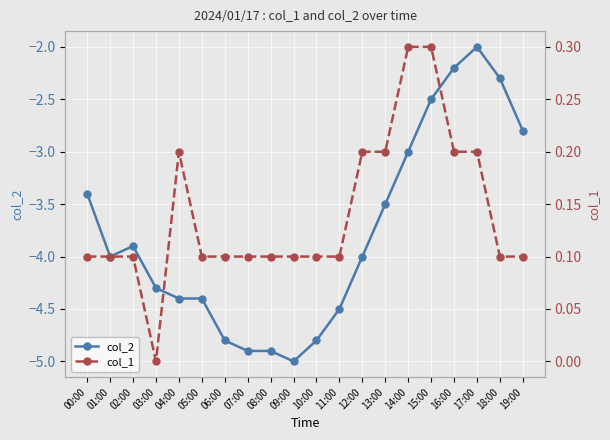

Is the value of col_2 at 02:00 greater than the value of col_1 at 17:00?

No